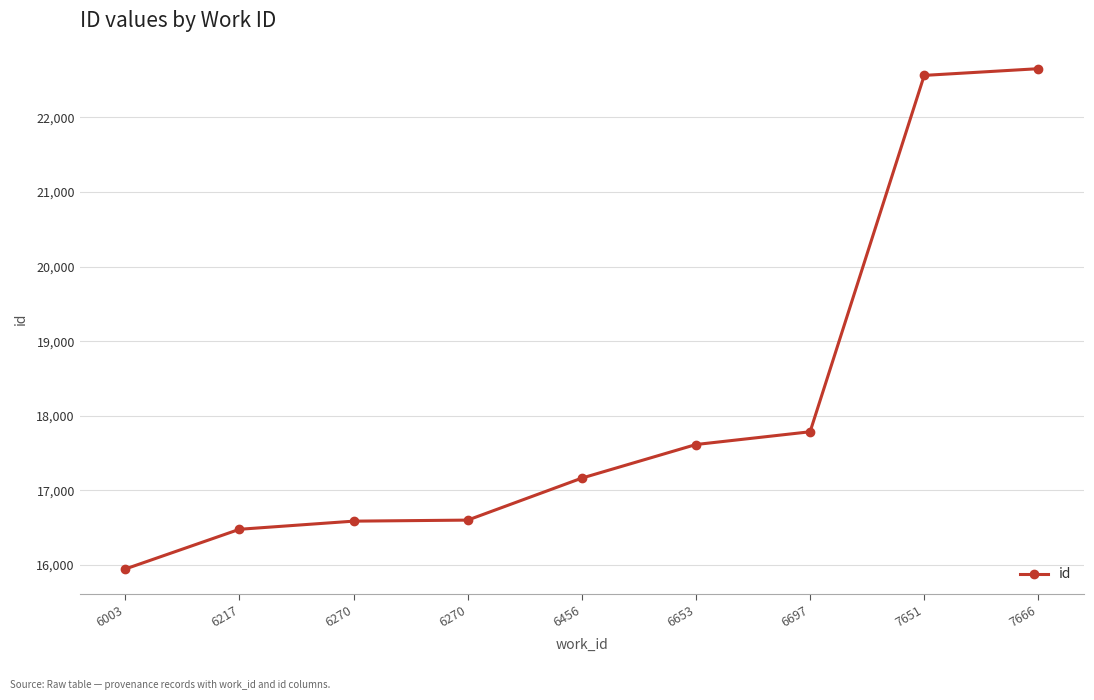

What is the value of the 7th point from the left?

17787